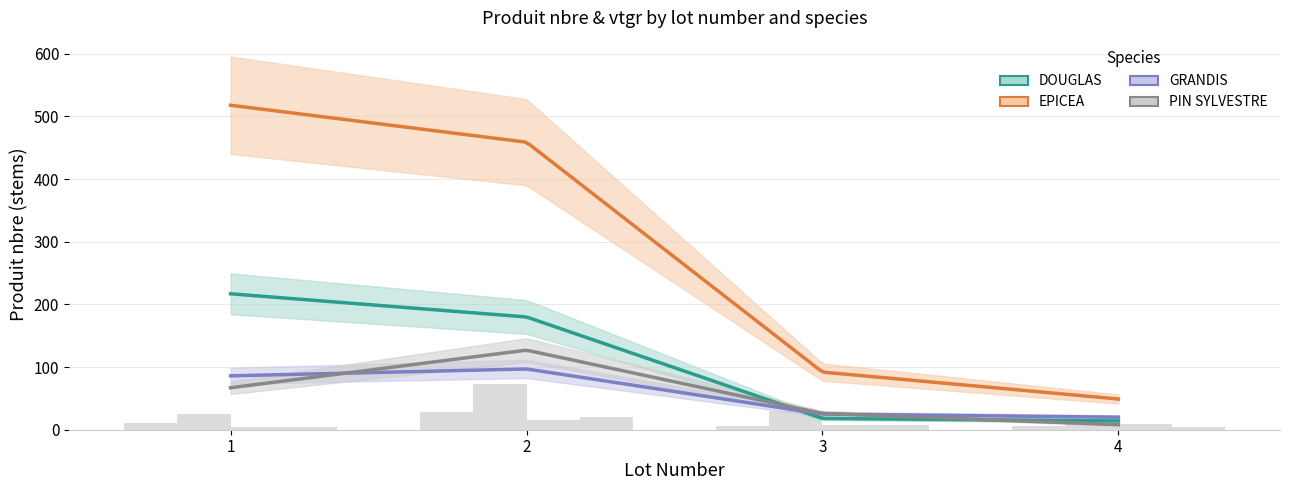

Are the bars grouped side by side (vs. stacked)?

Yes